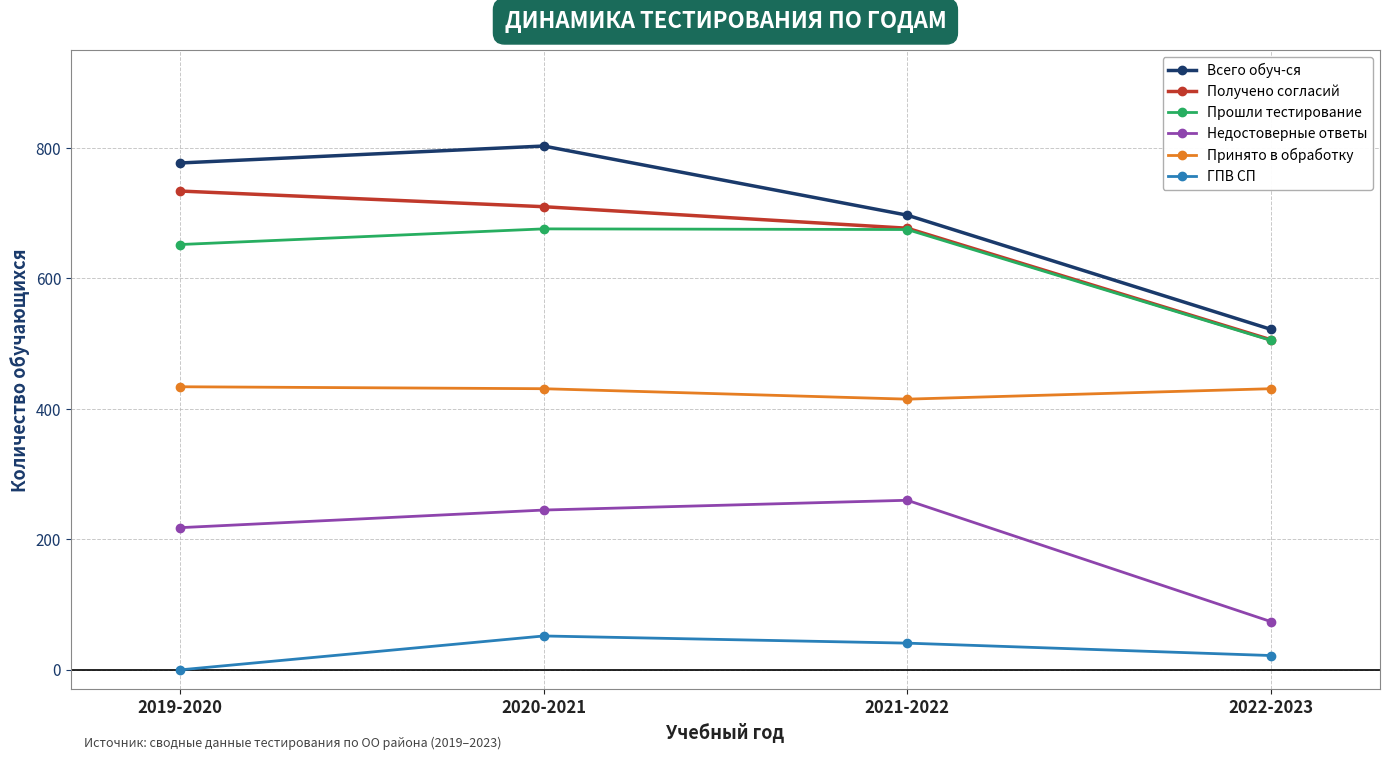

What are all the series names shown in the legend?

Всего обуч-ся, Получено согласий, Прошли тестирование, Недостоверные ответы, Принято в обработку, ГПВ СП